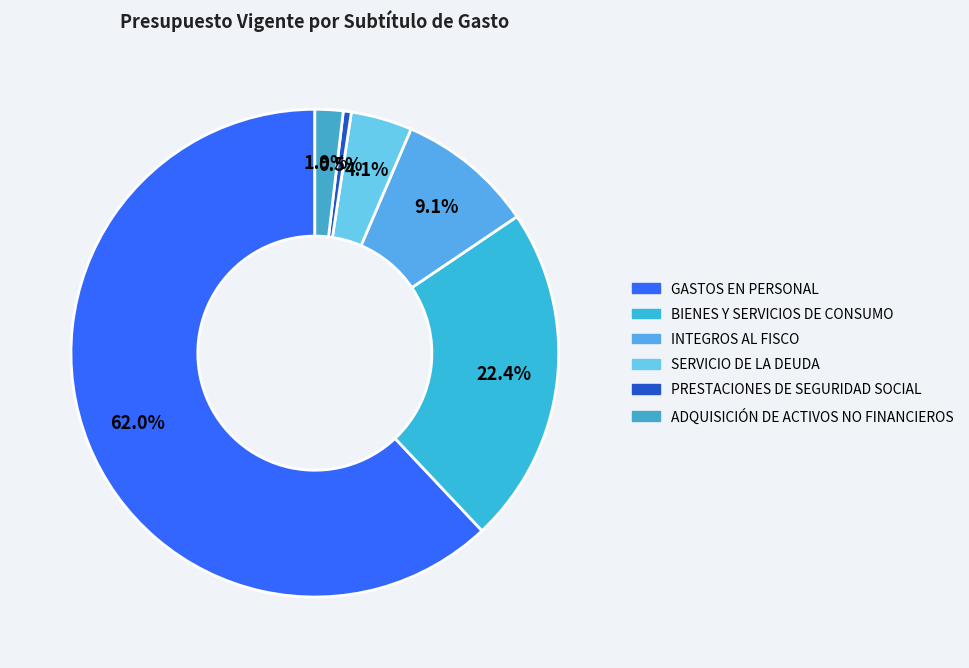

Count the number of slices in the pie.

6